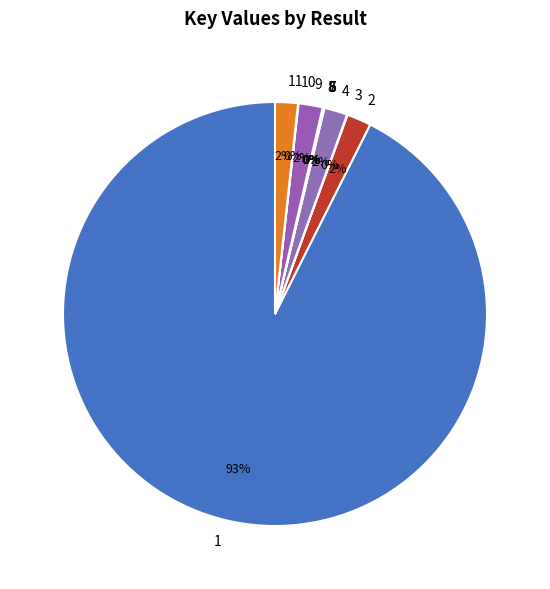

What is the largest slice in the pie chart?

1